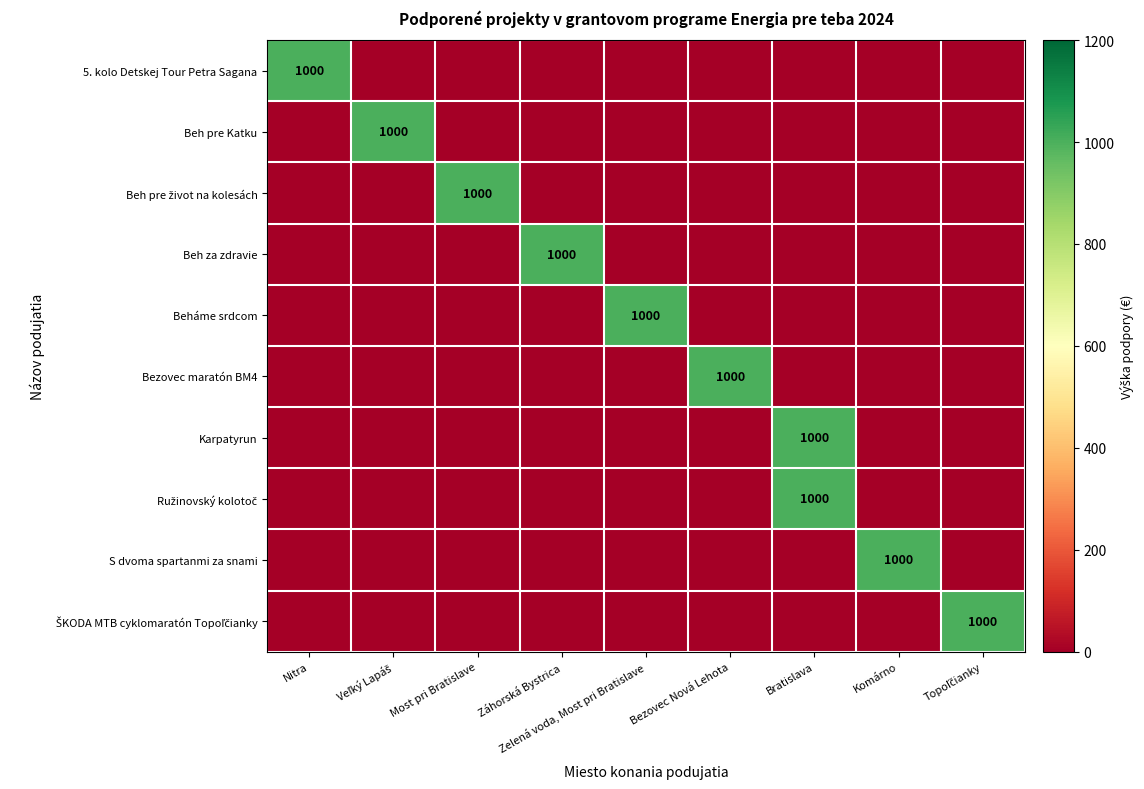

Rank the series at Komárno from lowest to highest value.

5. kolo Detskej Tour Petra Sagana, Beh pre Katku, Beh pre život na kolesách, Beh za zdravie, Beháme srdcom, Bezovec maratón BM4, Karpatyrun, Ružinovský kolotoč, ŠKODA MTB cyklomaratón Topoľčianky, S dvoma spartanmi za snami